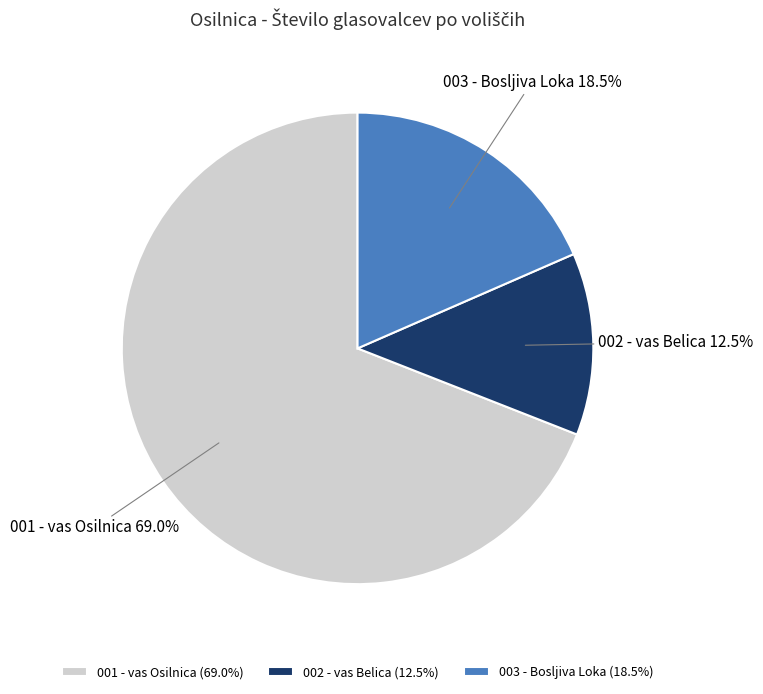

To the nearest percent, what is the combined percentage of 002 - vas Belica and 003 - Bosljiva Loka?

31%